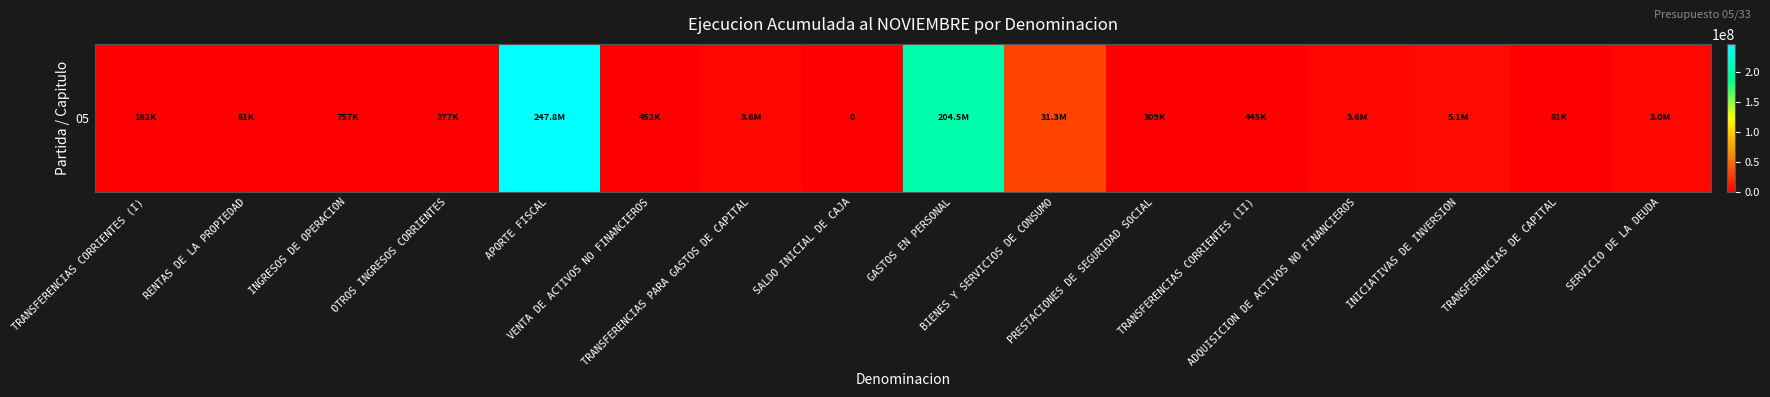

Reading left to right, transcribe all the data shown in this chart.

TRANSFERENCIAS CORRIENTES (I)=182194	RENTAS DE LA PROPIEDAD=60777	INGRESOS DE OPERACION=756955	OTROS INGRESOS CORRIENTES=277131	APORTE FISCAL=247804227	VENTA DE ACTIVOS NO FINANCIEROS=452265	TRANSFERENCIAS PARA GASTOS DE CAPITAL=3603482	SALDO INICIAL DE CAJA=0	GASTOS EN PERSONAL=204533543	BIENES Y SERVICIOS DE CONSUMO=31312487	PRESTACIONES DE SEGURIDAD SOCIAL=309000	TRANSFERENCIAS CORRIENTES (II)=444896	ADQUISICION DE ACTIVOS NO FINANCIEROS=3581022	INICIATIVAS DE INVERSION=5093864	TRANSFERENCIAS DE CAPITAL=80733	SERVICIO DE LA DEUDA=3029501